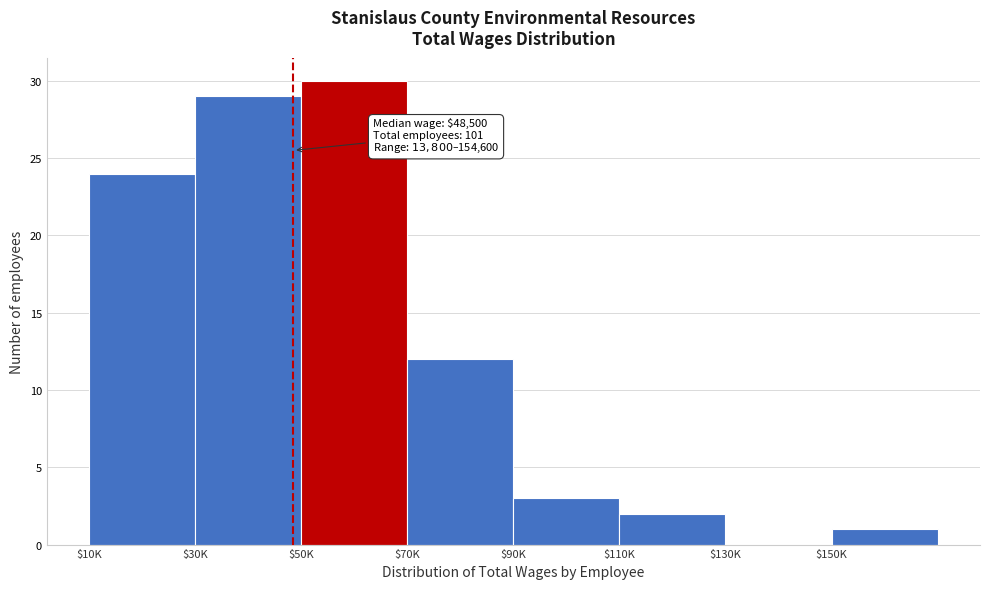

At which category does the chart reach its peak across all series?

$50K